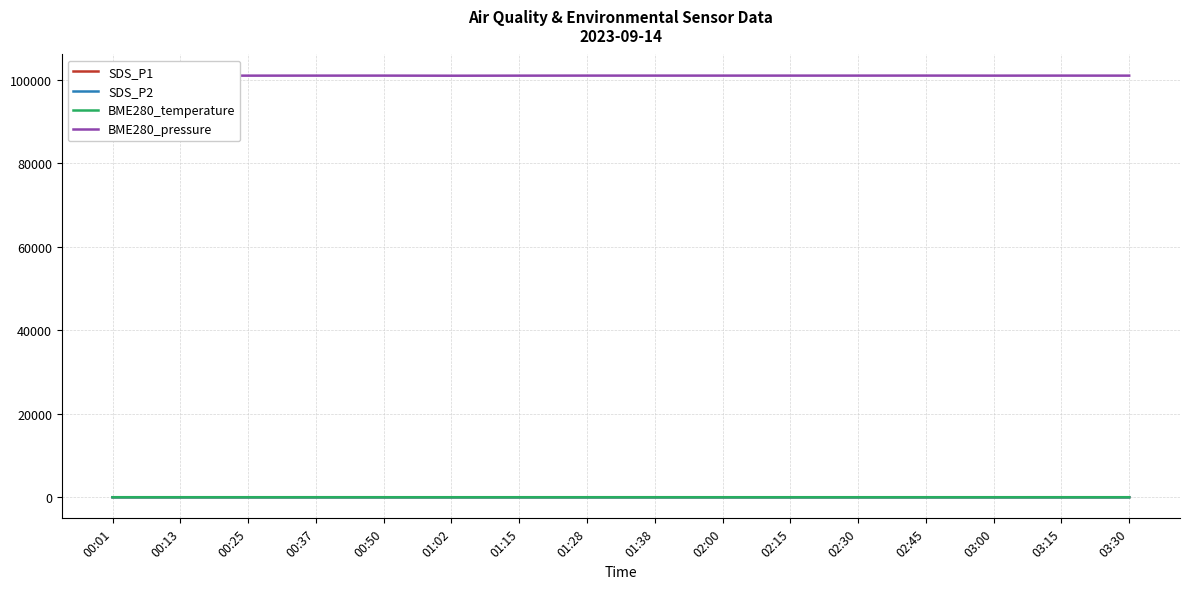

At which label is BME280_pressure closest to 101023?

00:25